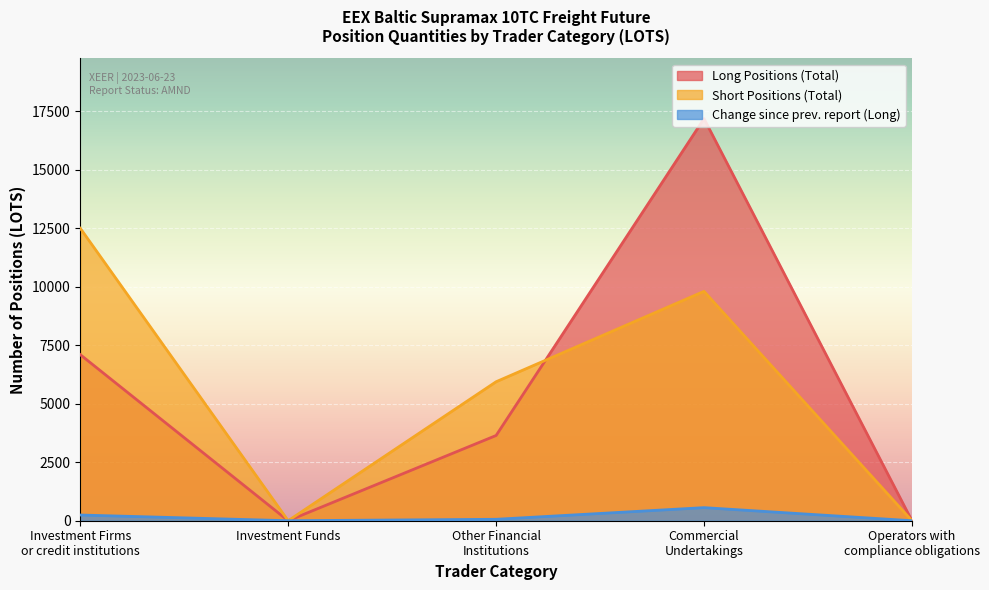

Does the chart display data point markers on the line(s)?

No